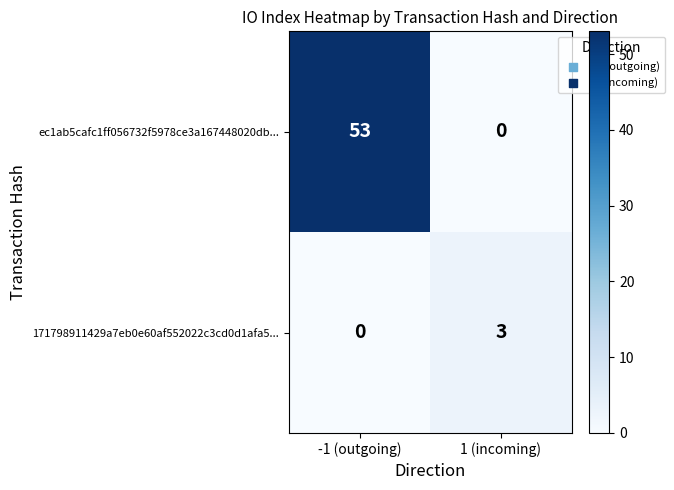

What is the sum of all 171798911429a7eb0e60af552022c3cd0d1afa5... values?

3